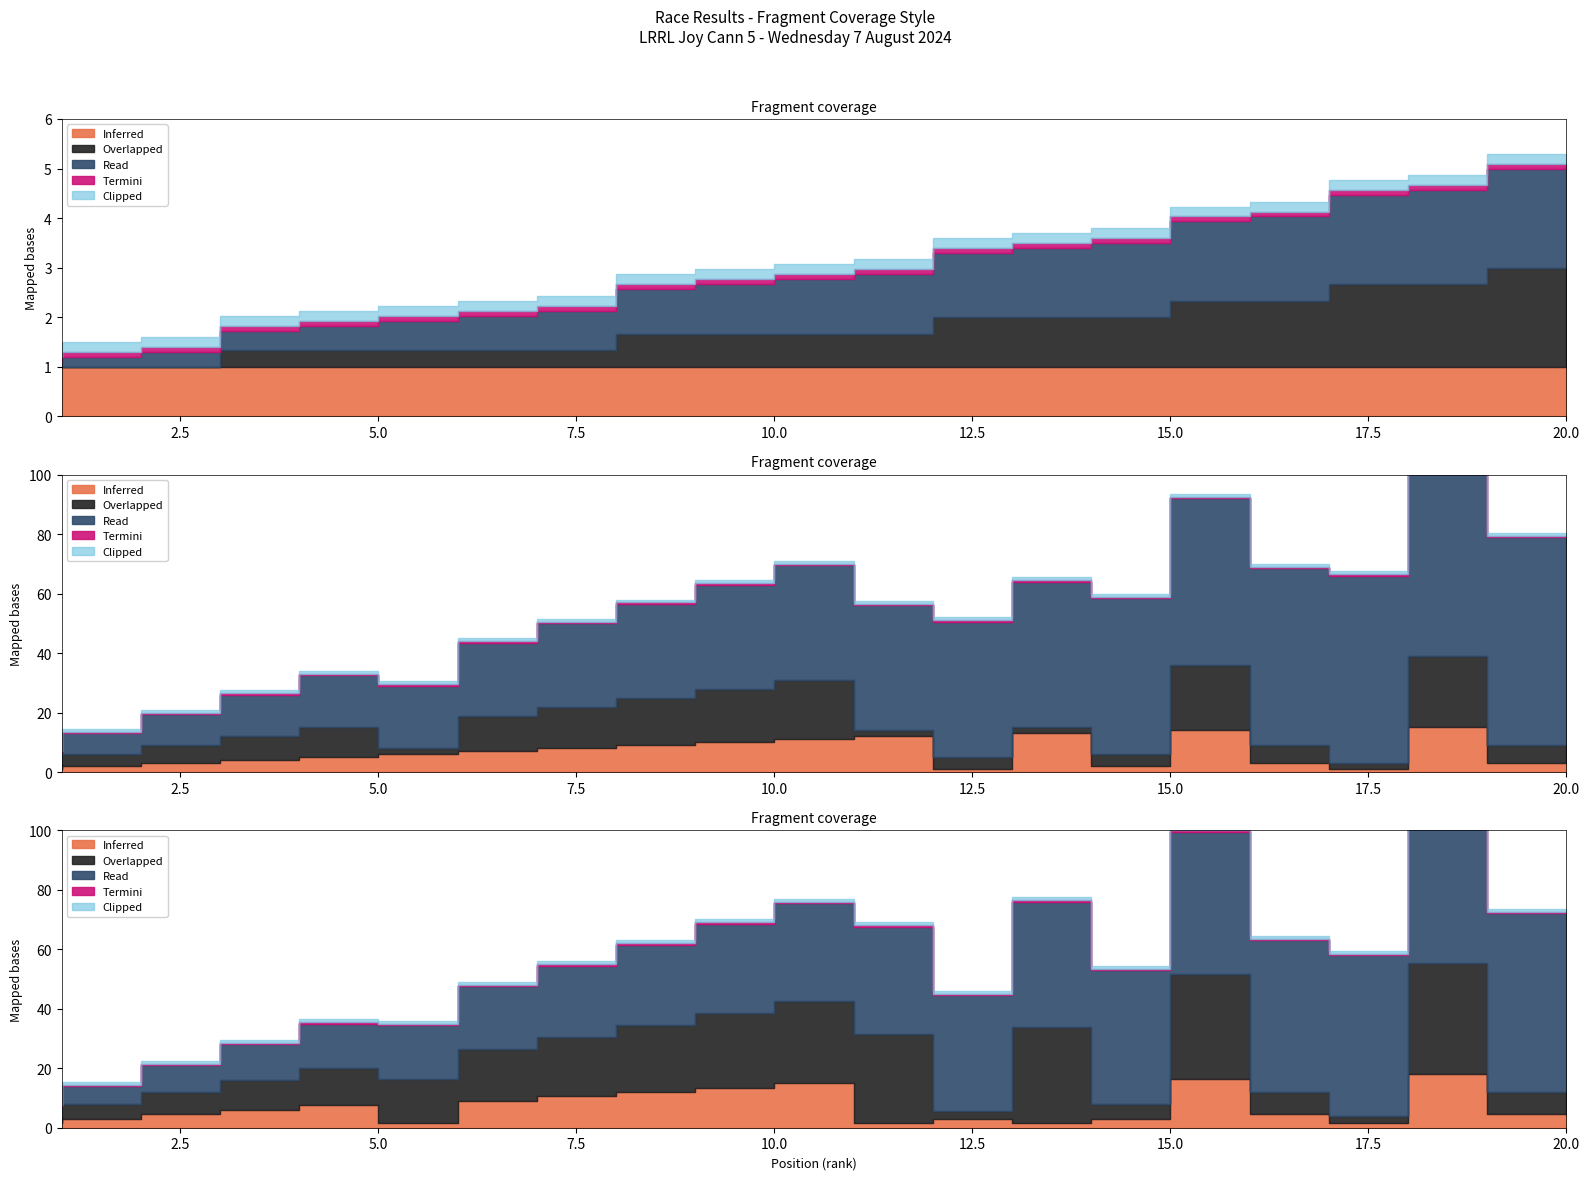

List the labels in order of RaceCatPos value, smallest first.

1, 6, 12, 14, 18, 2, 13, 15, 3, 17, 20, 4, 5, 7, 8, 9, 10, 11, 16, 19